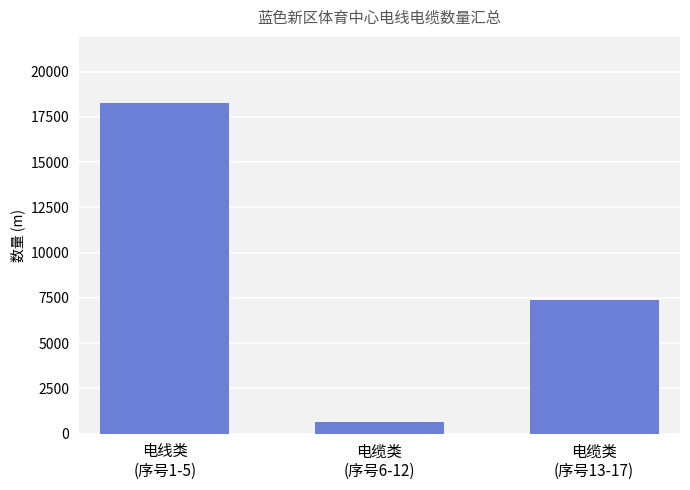

What position from the right is 电线类
(序号1-5)?

3